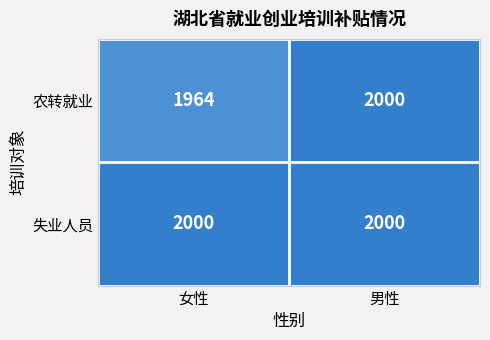

Between 女性 and 男性, which series saw the biggest shift?

农转就业